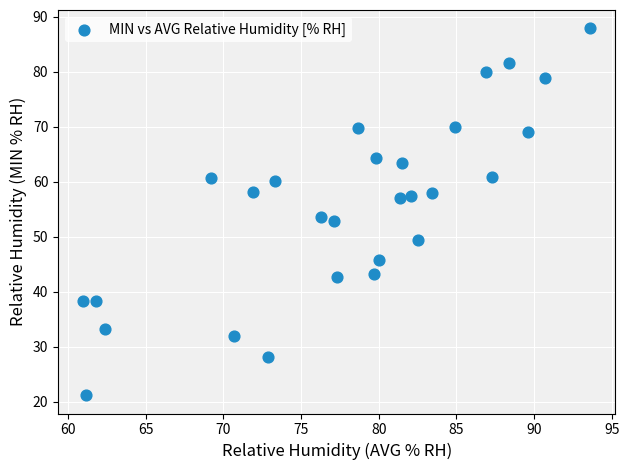

What is the range of X values (max minus min)?

32.6